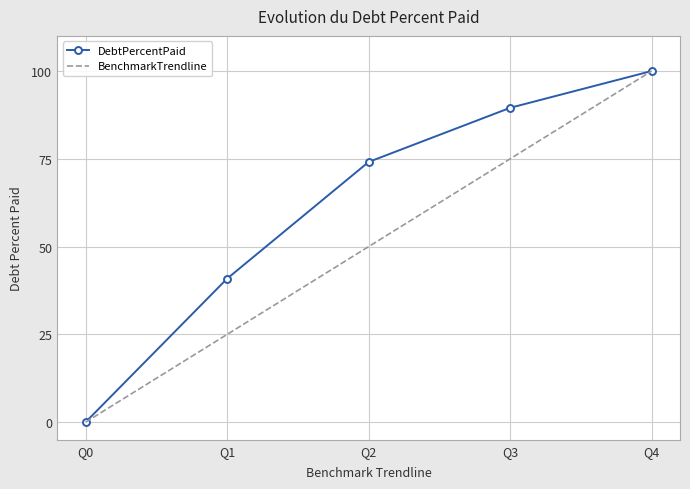

What is the sum of the BenchmarkTrendline values at Q2 and Q4?

150.0